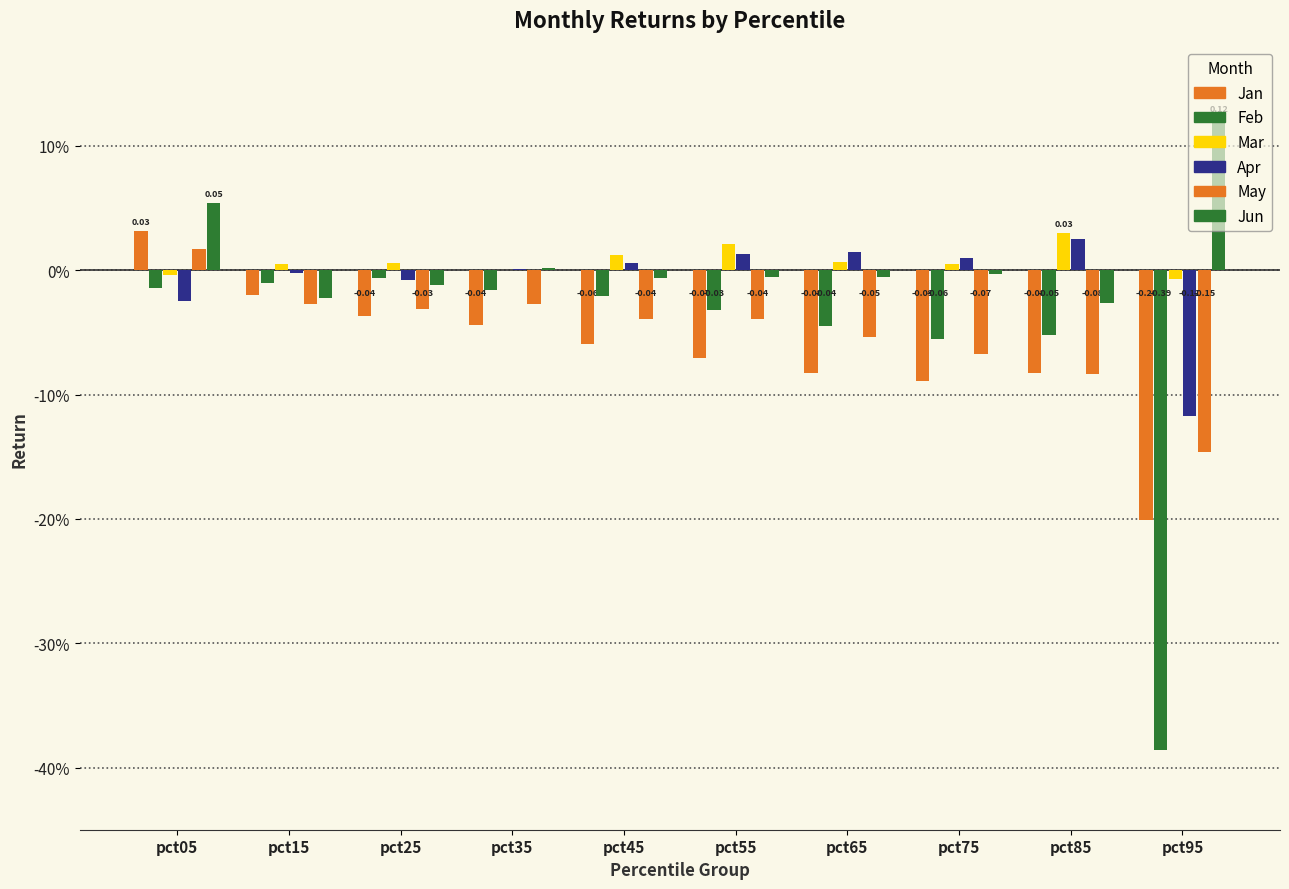

What is the difference between the maximum and minimum values in the Feb series?

0.4